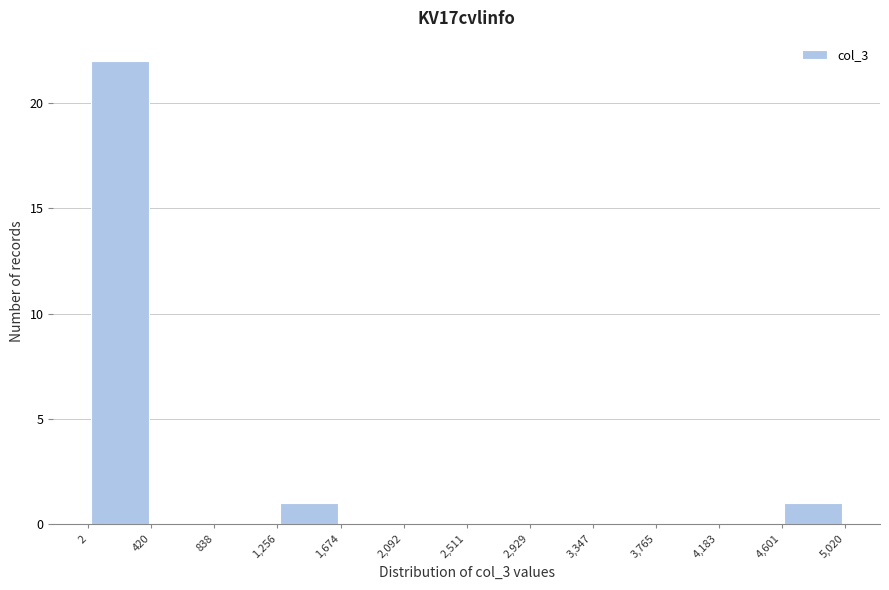

Reading left to right, list every bar in this chart as the range it spans on the x-axis followed by its height. The values are not printed on the chart, so give them approximately, as read against the axis.

2 to 420: 22
420 to 838: 0
838 to 1,256: 0
1,256 to 1,674: 1
1,674 to 2,092: 0
2,092 to 2,511: 0
2,511 to 2,929: 0
2,929 to 3,347: 0
3,347 to 3,765: 0
3,765 to 4,183: 0
4,183 to 4,601: 0
4,601 to 5,020: 1